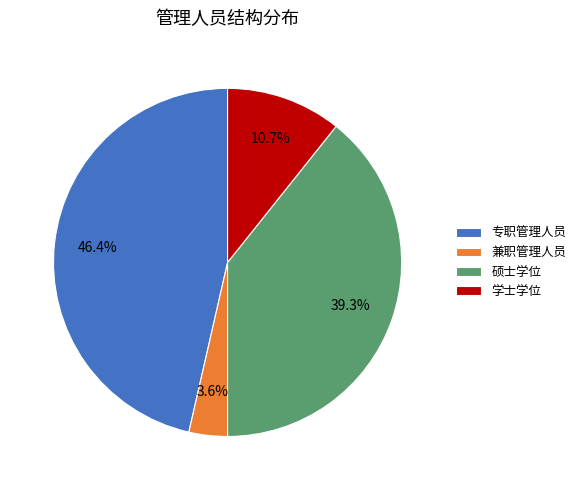

Is there any slice that represents more than half of the pie?

No